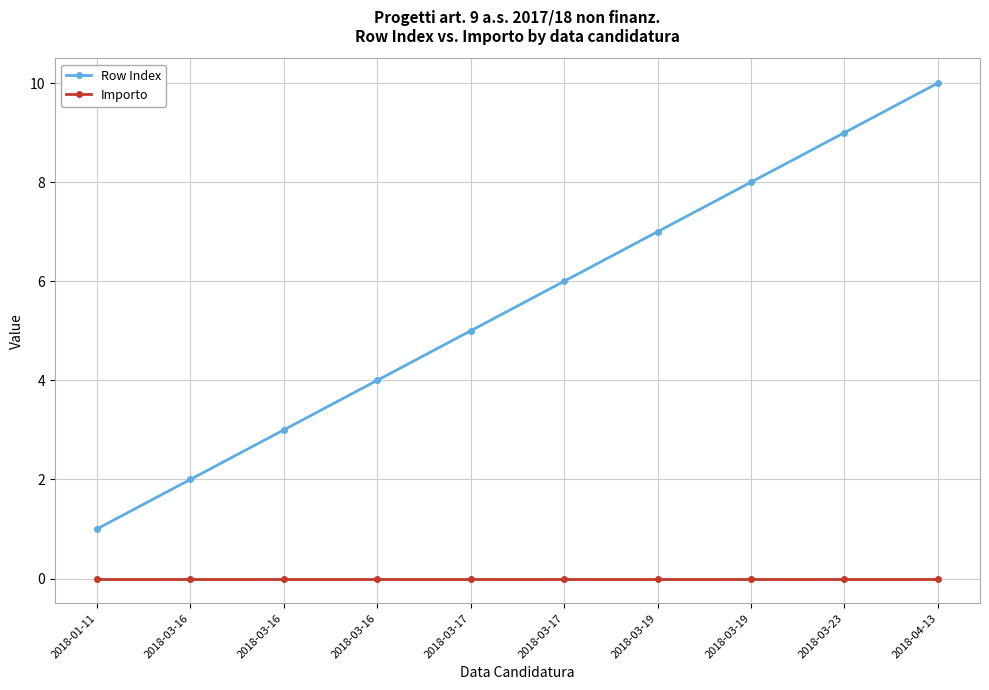

What is the minimum value for Row Index?

1